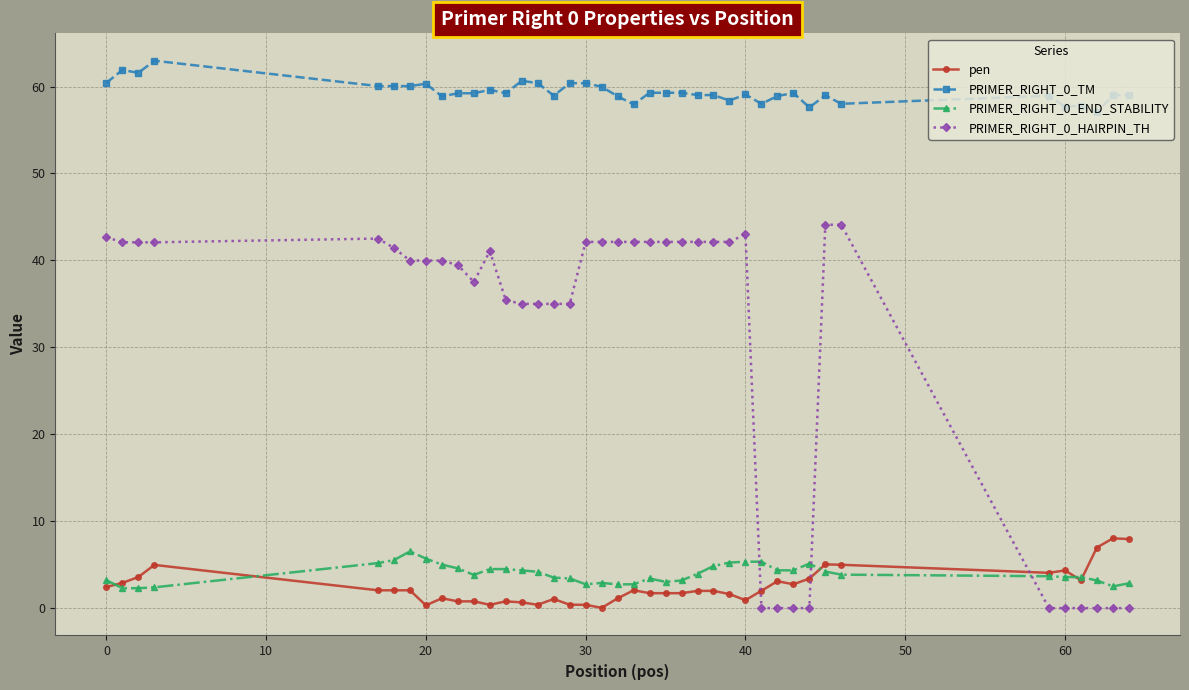

What is the value of the PRIMER_RIGHT_0_END_STABILITY point at the 29th from the left?

5.3